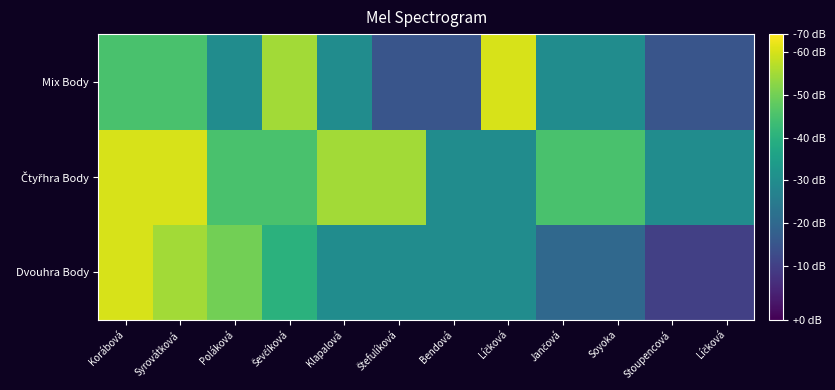

What is the total value across all series at Korábová?

414